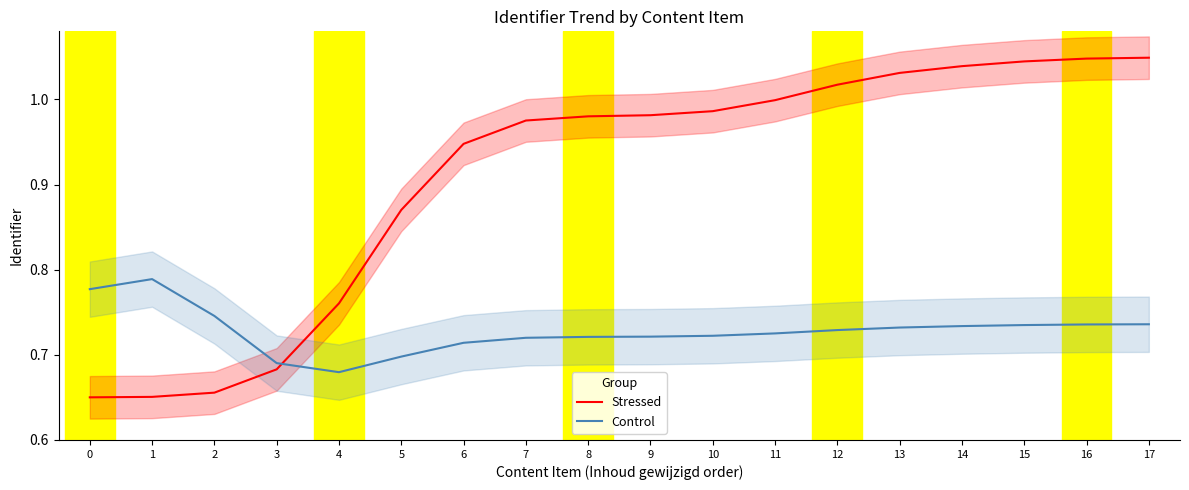

What is the difference between the maximum and minimum values in the Stressed series?

0.4